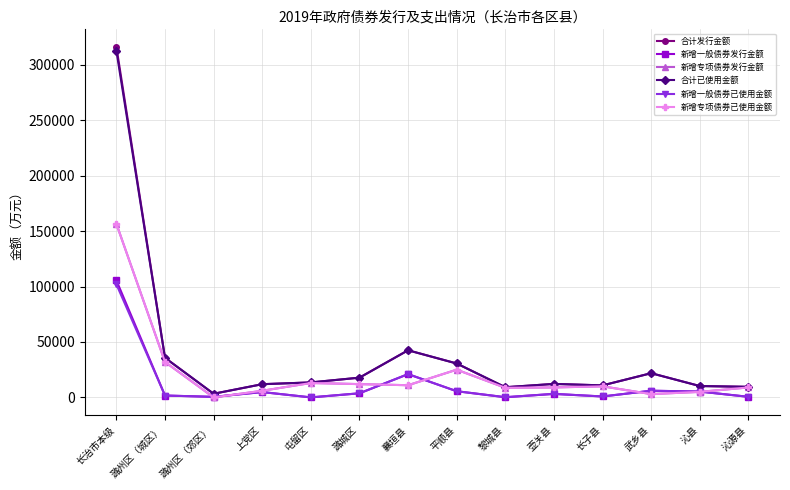

Reading left to right, extract all data points from this chart.

合计发行金额: 长治市本级=316064.0	潞州区（城区）=35710.0	潞州区（郊区）=3300.0	上党区=11921.7	屯留区=13525.6	潞城区=17810.0	襄垣县=42500.0	平顺县=30590.5	黎城县=9184.6	壶关县=12186.2	长子县=10849.4	武乡县=21836.1	沁县=10264.7	沁源县=9548.6
新增一般债券发行金额: 长治市本级=105514.0	潞州区（城区）=1710.0	潞州区（郊区）=500.0	上党区=4821.7	屯留区=25.6	潞城区=3710.0	襄垣县=21000.0	平顺县=5590.5	黎城县=184.6	壶关县=3186.2	长子县=849.4	武乡县=6036.1	沁县=5264.7	沁源县=548.6
新增专项债券发行金额: 长治市本级=156550.0	潞州区（城区）=32000.0	潞州区（郊区）=0.0	上党区=6000.0	屯留区=13000.0	潞城区=12000.0	襄垣县=11000.0	平顺县=25000.0	黎城县=8700.0	壶关县=9000.0	长子县=10000.0	武乡县=3000.0	沁县=5000.0	沁源县=9000.0
合计已使用金额: 长治市本级=312589.0	潞州区（城区）=35710.0	潞州区（郊区）=3300.0	上党区=11921.7	屯留区=13525.6	潞城区=17810.0	襄垣县=42500.0	平顺县=30590.5	黎城县=9184.6	壶关县=12186.2	长子县=10849.4	武乡县=21836.1	沁县=10264.7	沁源县=9548.6
新增一般债券已使用金额: 长治市本级=102039.0	潞州区（城区）=1710.0	潞州区（郊区）=500.0	上党区=4821.7	屯留区=25.6	潞城区=3710.0	襄垣县=21000.0	平顺县=5590.5	黎城县=184.6	壶关县=3186.2	长子县=849.4	武乡县=6036.1	沁县=5264.7	沁源县=548.6
新增专项债券已使用金额: 长治市本级=156550.0	潞州区（城区）=32000.0	潞州区（郊区）=0.0	上党区=6000.0	屯留区=13000.0	潞城区=12000.0	襄垣县=11000.0	平顺县=25000.0	黎城县=8700.0	壶关县=9000.0	长子县=10000.0	武乡县=3000.0	沁县=5000.0	沁源县=9000.0